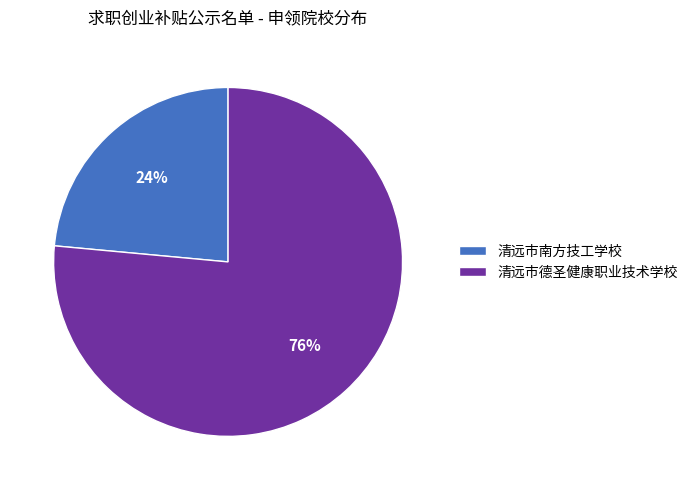

Which category has the smallest portion of the pie?

清远市南方技工学校